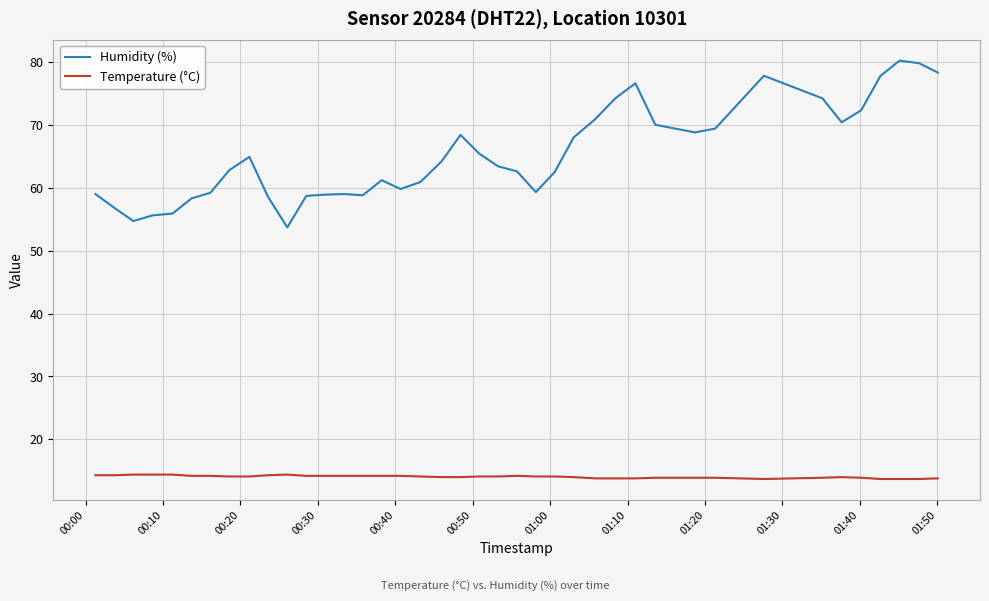

What is the smallest value displayed?

13.7